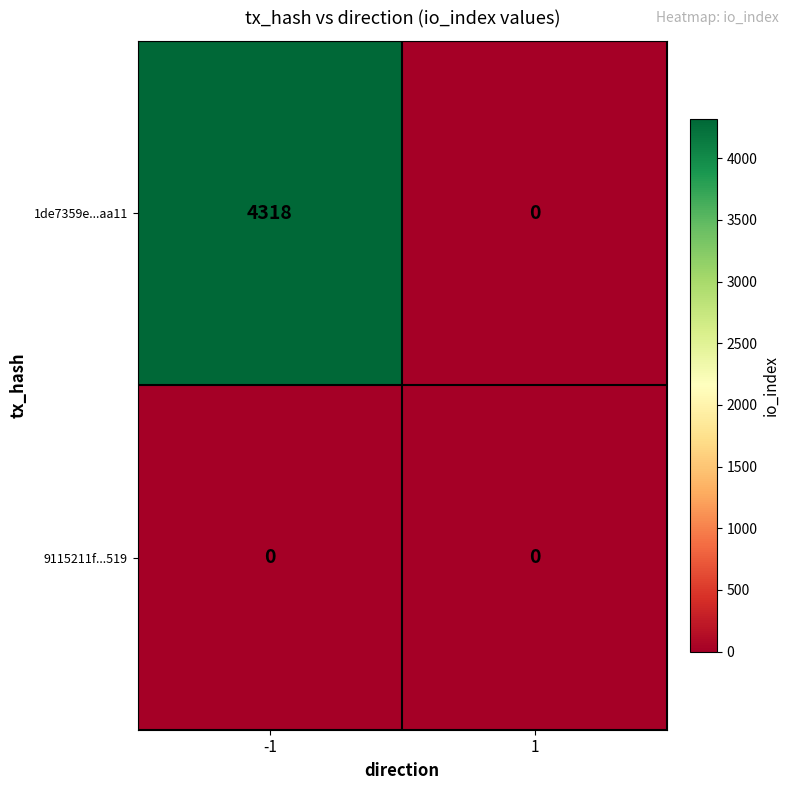

What is the sum of the 1de7359e...aa11 values at 1 and -1?

4318